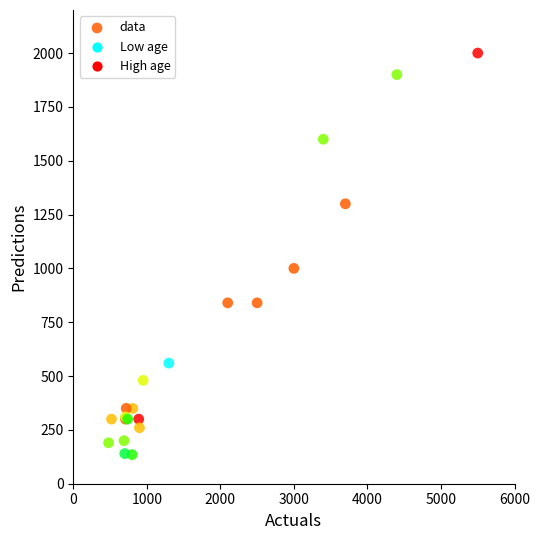

What Y value in the scatter plot is closest to 1067?

1000